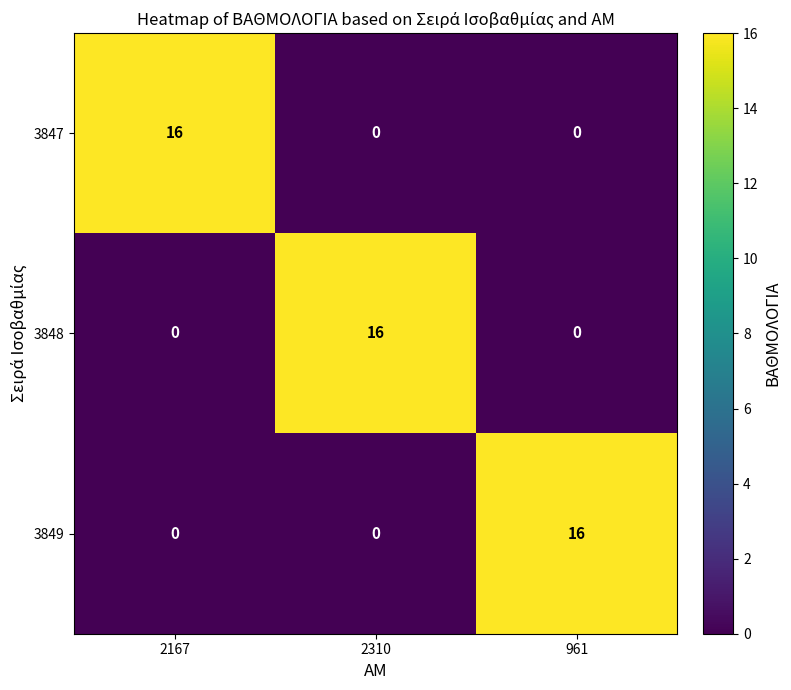

What is the average value of the 3849 series?

5